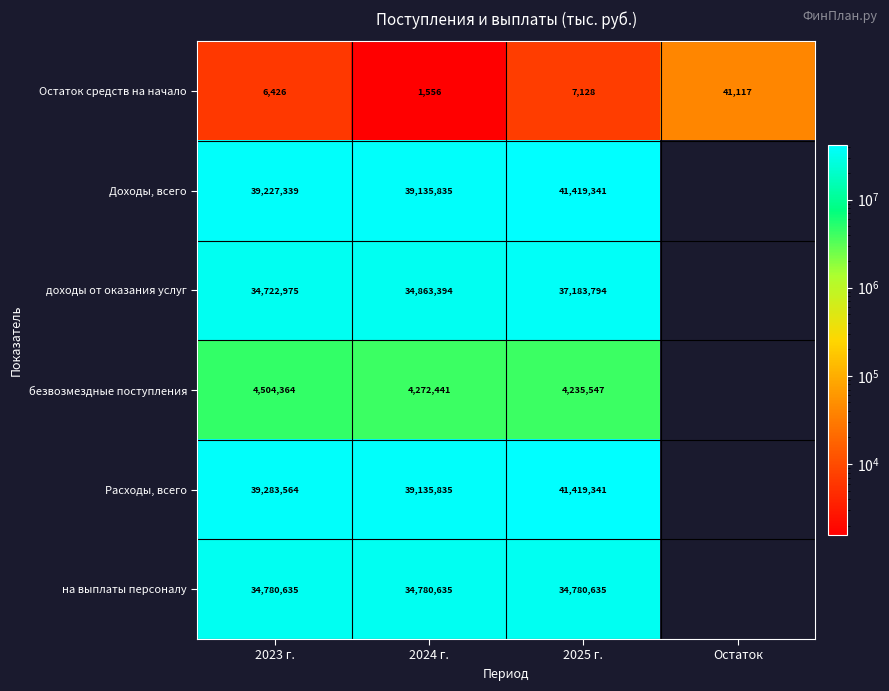

Is it true that Остаток средств на начало equals 10394.9 at 2025 г.?

False